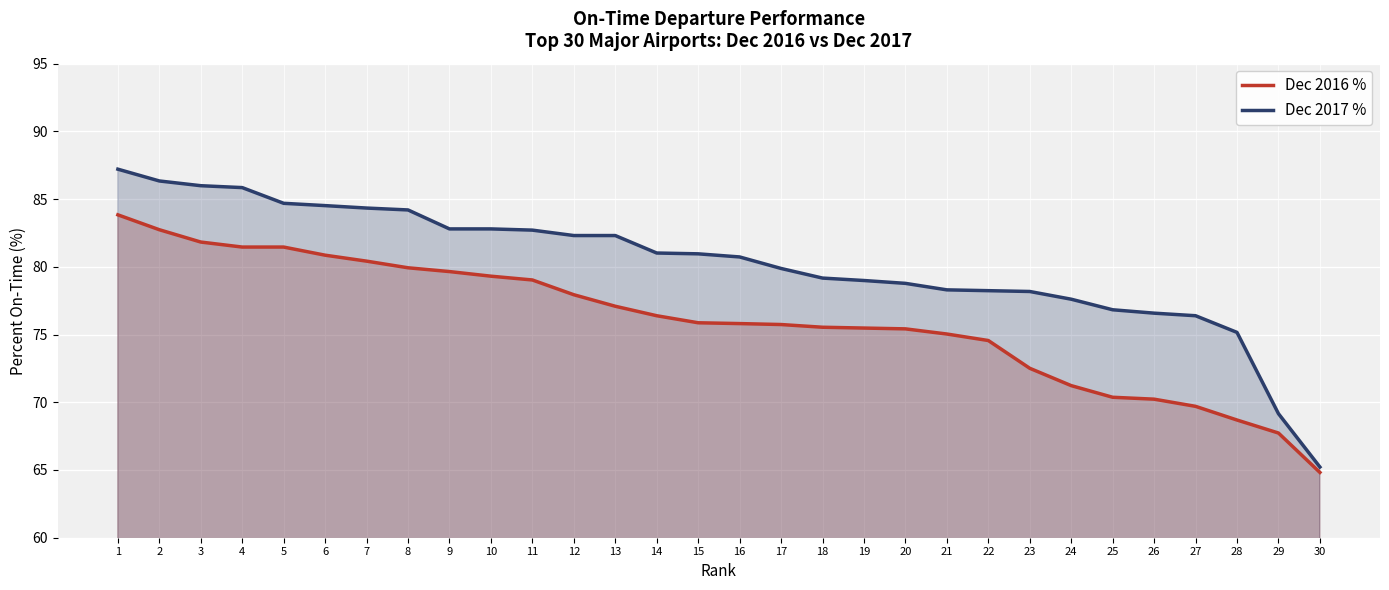

What is the value of the Dec 2017 % point at the 24th from the left?

77.6